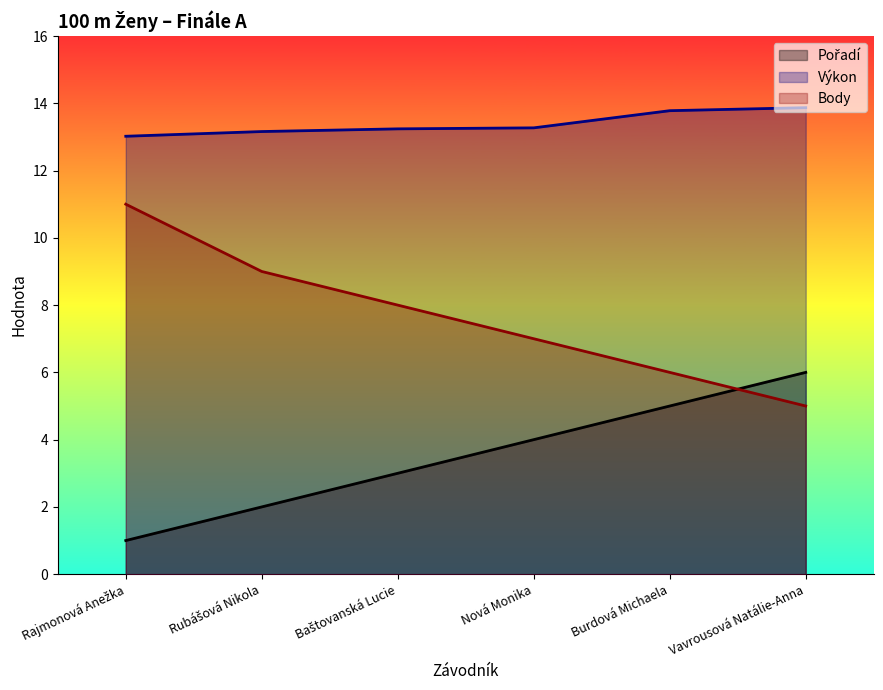

Which category has the lowest value across all series?

Rajmonová Anežka